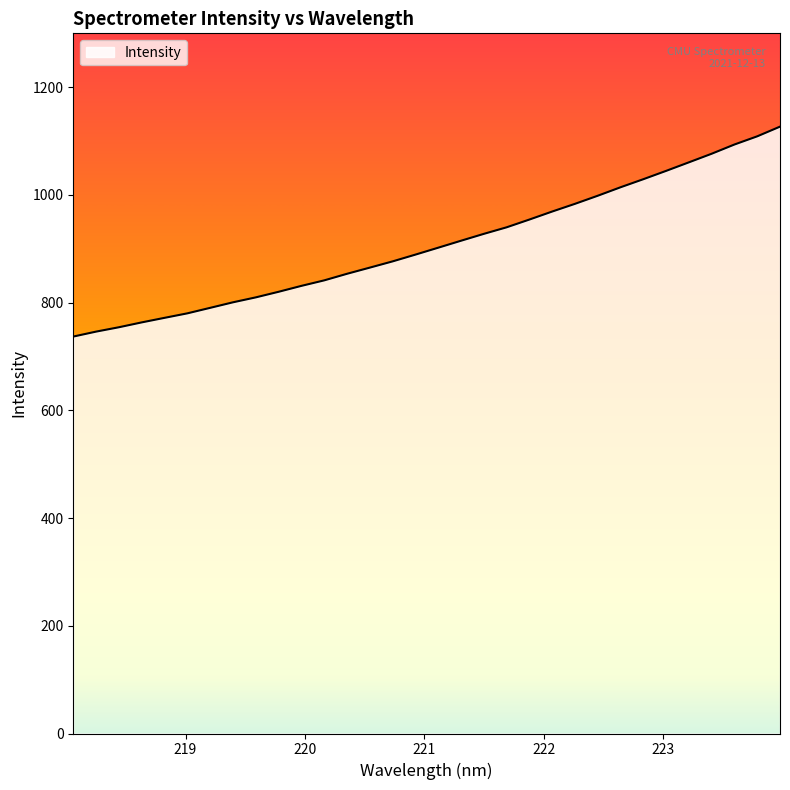

What is the change in value from 220.7354 to 222.4538?

+121.9